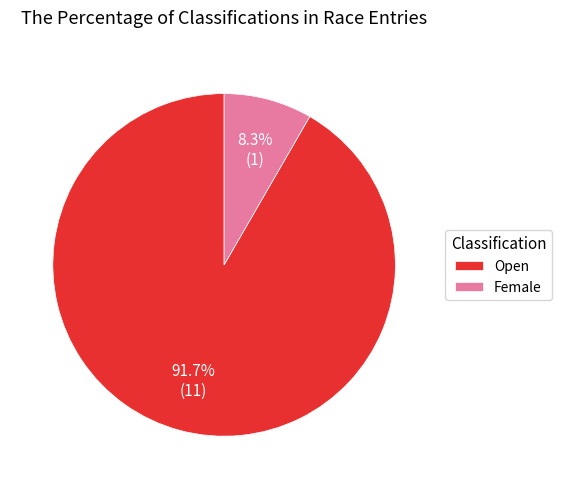

True or false: Female accounts for 8% of the total.

True